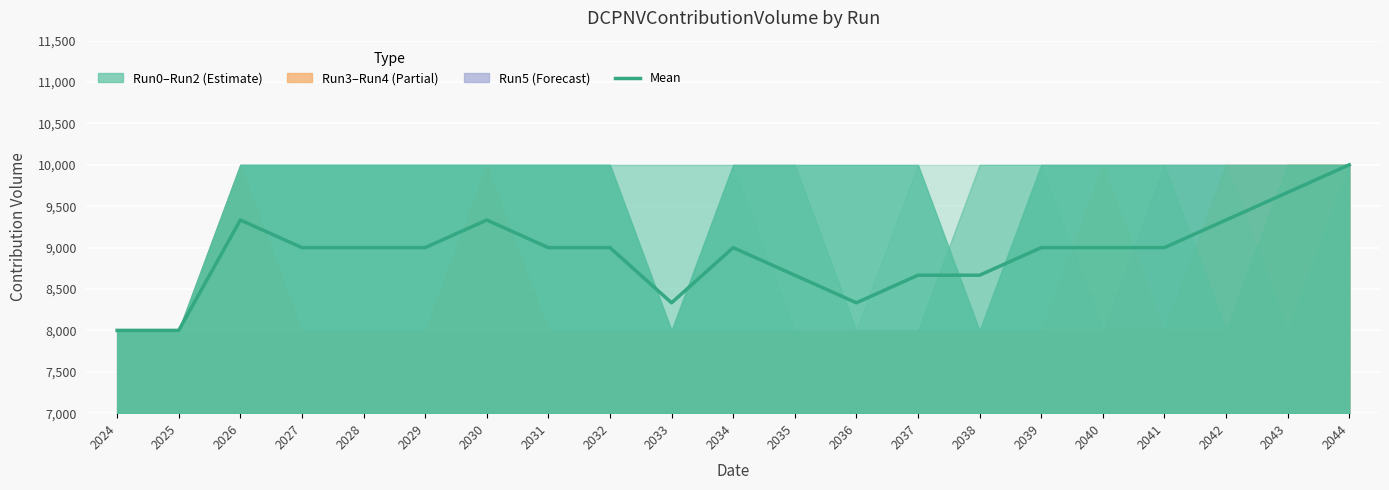

Reading left to right, what are all the values shown in this chart?

2024=8000.0	2025=8000.0	2026=9333.3	2027=9000.0	2028=9000.0	2029=9000.0	2030=9333.3	2031=9000.0	2032=9000.0	2033=8333.3	2034=9000.0	2035=8666.7	2036=8333.3	2037=8666.7	2038=8666.7	2039=9000.0	2040=9000.0	2041=9000.0	2042=9333.3	2043=9666.7	2044=10000.0